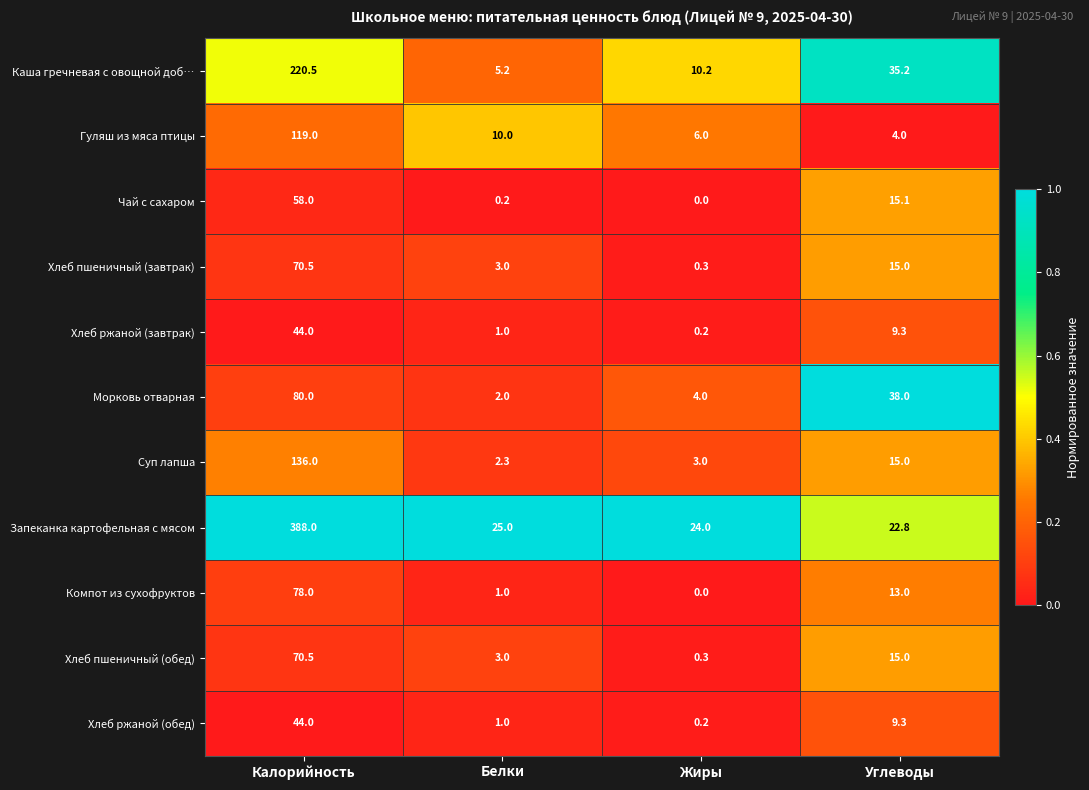

The value of Чай с сахаром at Калорийность is 40.5. True or false?

False